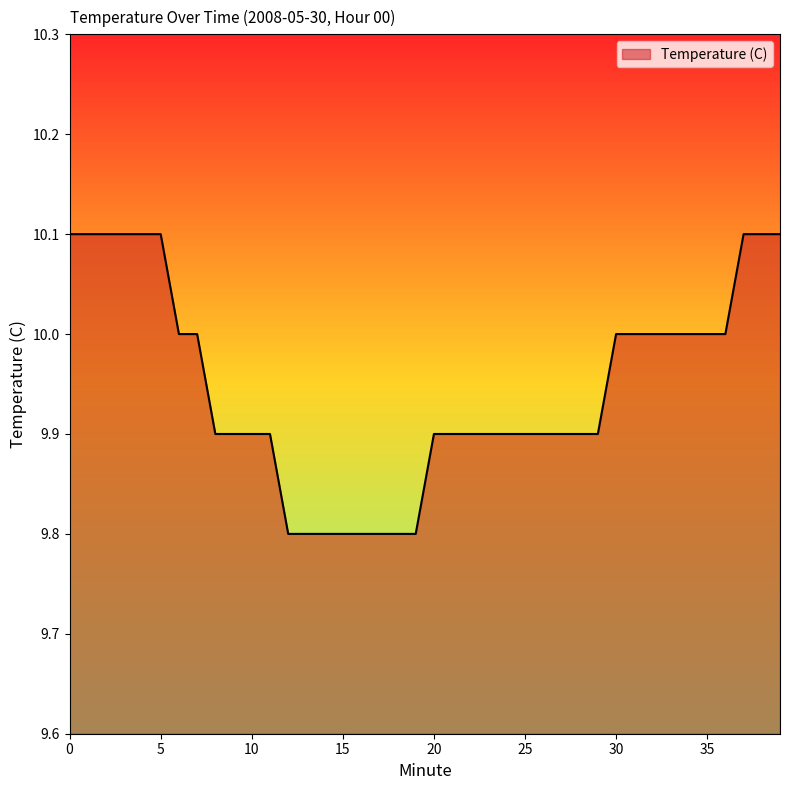

What is the minimum value shown in the chart?

9.8